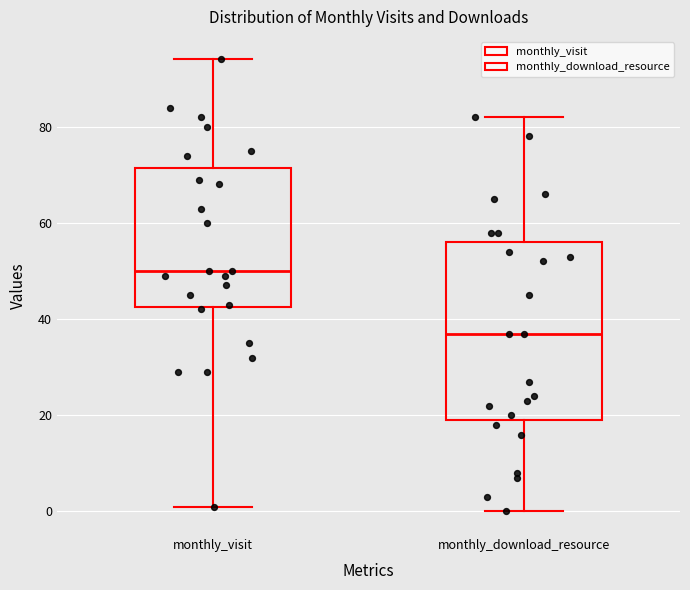

Reading left to right, transcribe this box plot: for each box, give where its median line is, the range the box spans, and where its two whiskers end, as read against the y-axis. The values are not printed on the chart, so give them approximately, as read against the axis.

monthly_visit: median 50, box 42 to 72, whiskers 2 to 94
monthly_download_resource: median 38, box 20 to 56, whiskers 0 to 82